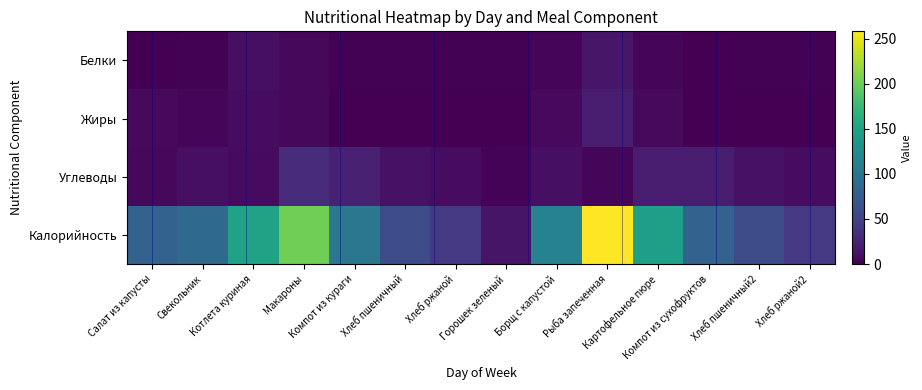

What is the total value across all series at Хлеб пшеничный?

73.0